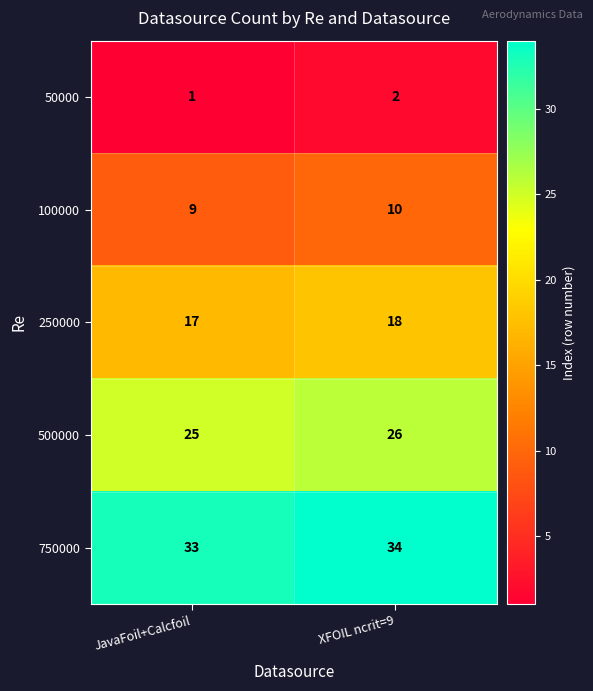

What is the total value across all series at JavaFoil+Calcfoil?

85